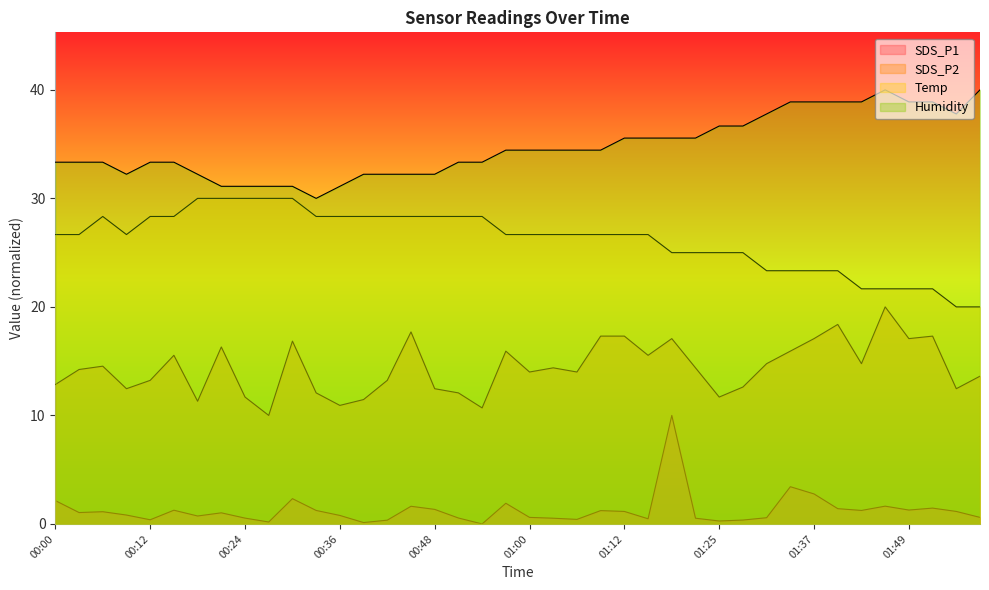

Which series has the widest spread of values?

SDS_P1